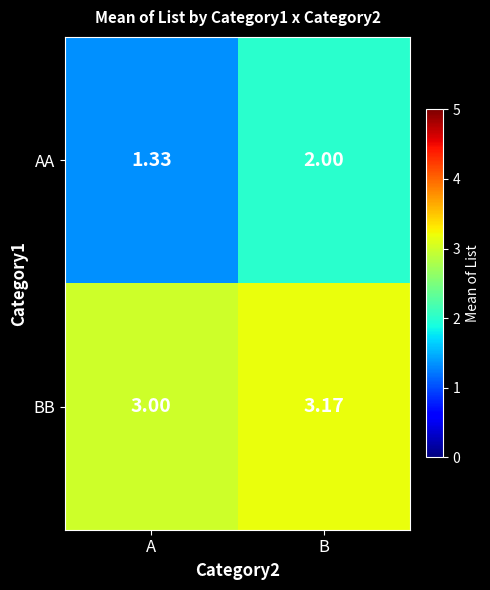

At which label does AA reach its minimum?

A